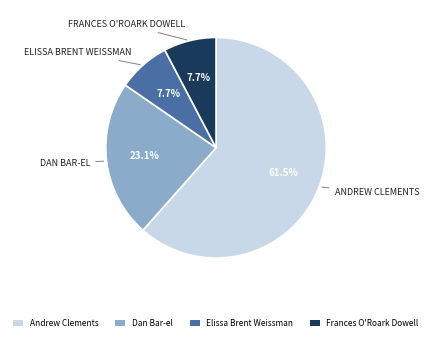

How many segments does this pie chart have?

4